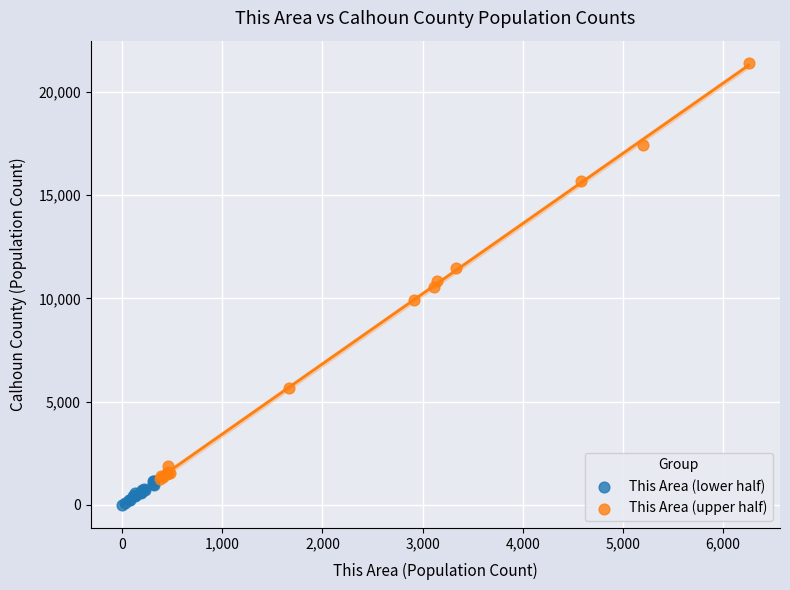

Which series reaches the maximum Y coordinate?

This Area (upper half)